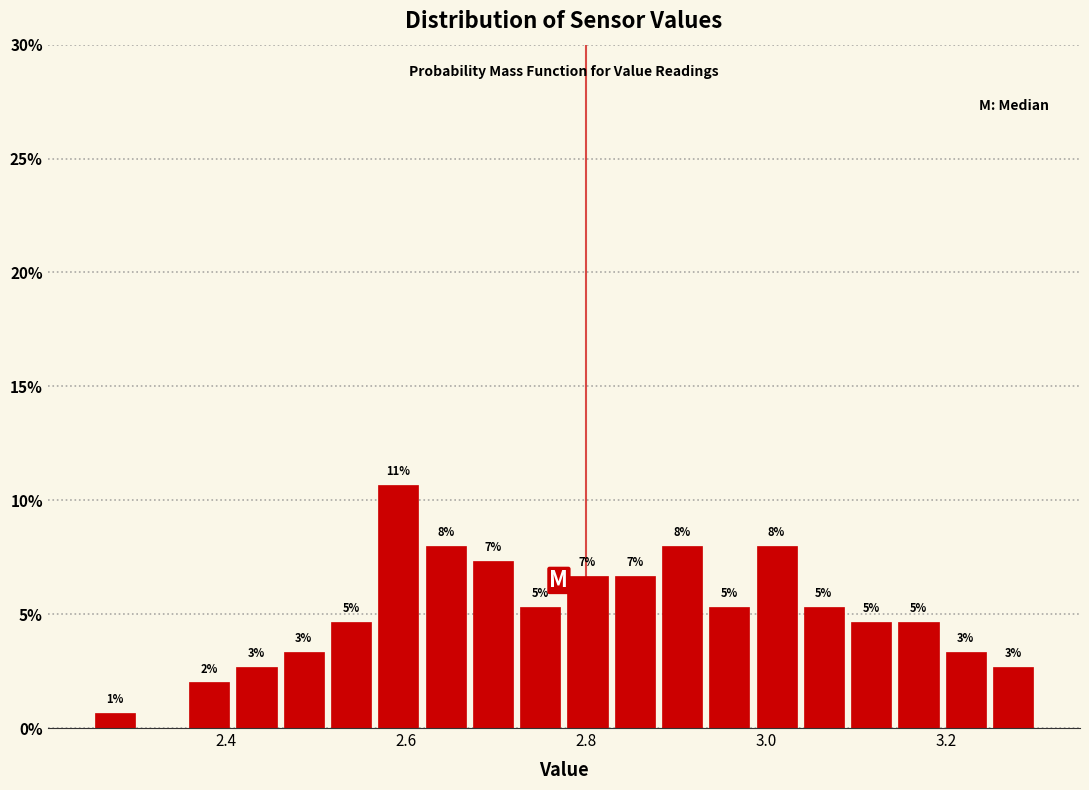

Read against the x-axis, roughly where is the centre of the tallest bar?

2.60